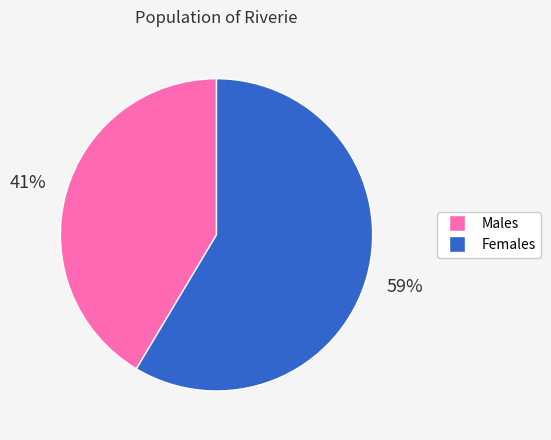

Is there any slice that represents more than half of the pie?

Yes